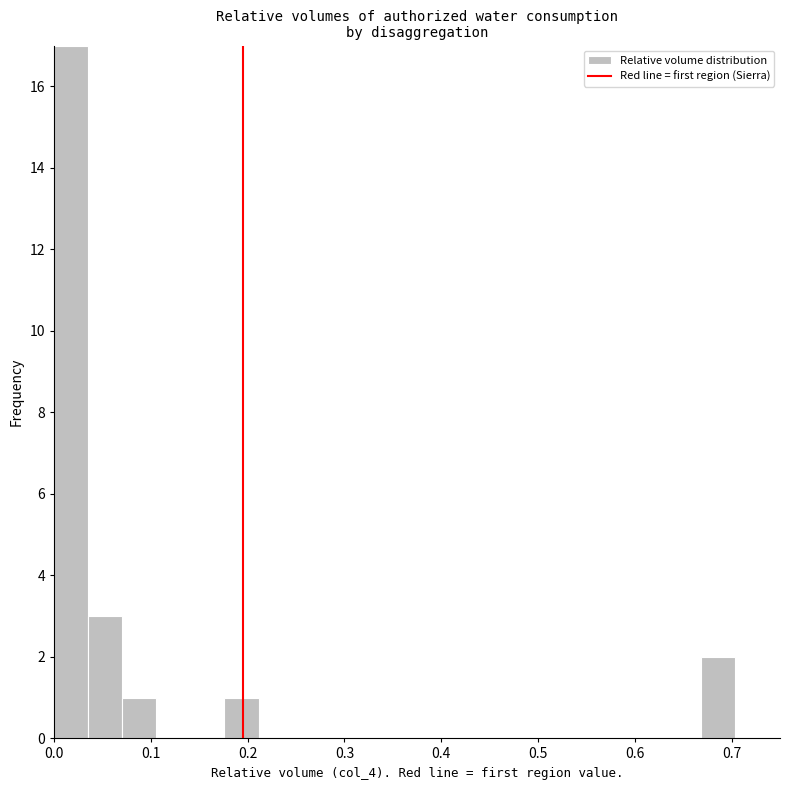

Read against the x-axis, roughly where is the centre of the tallest bar?

0.02